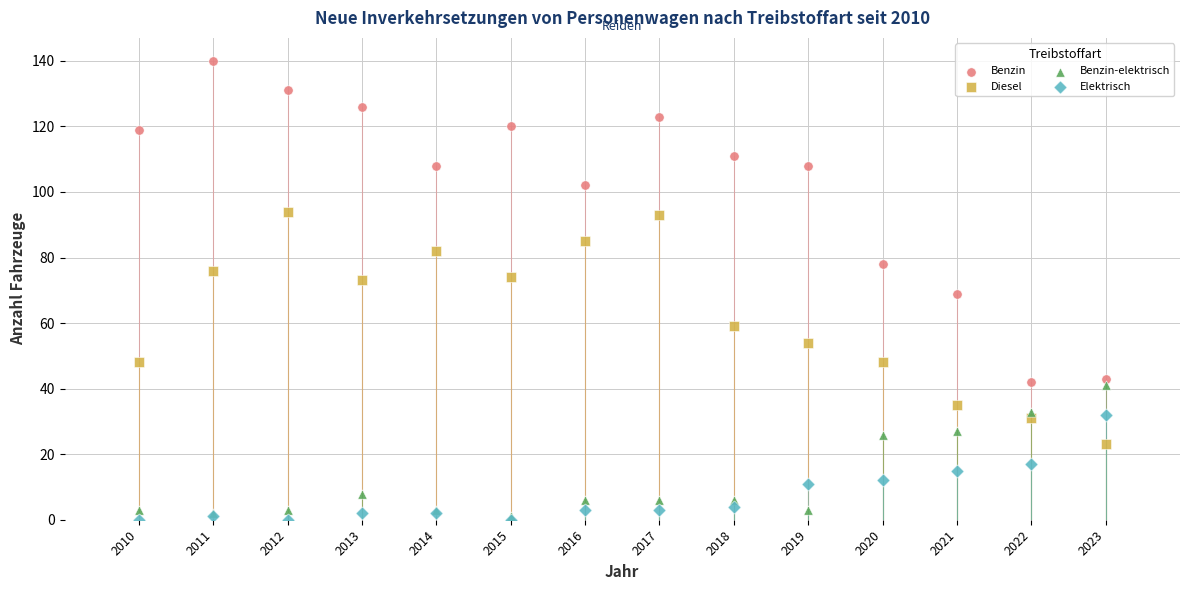

Which series reaches the maximum Y coordinate?

Benzin